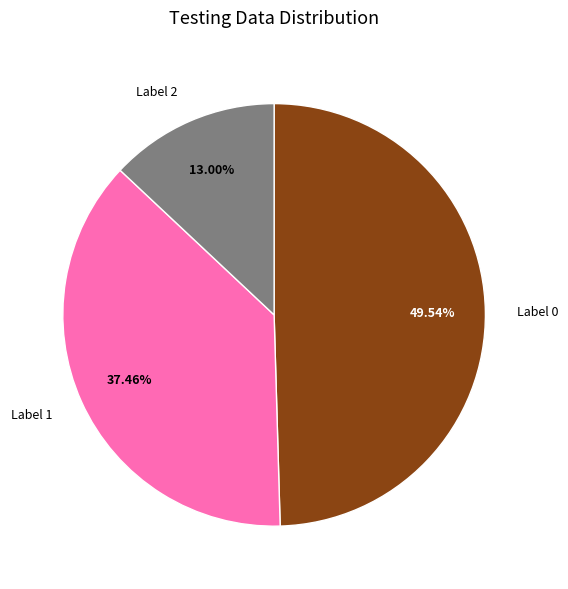

To the nearest percent, what is the average slice percentage?

33%